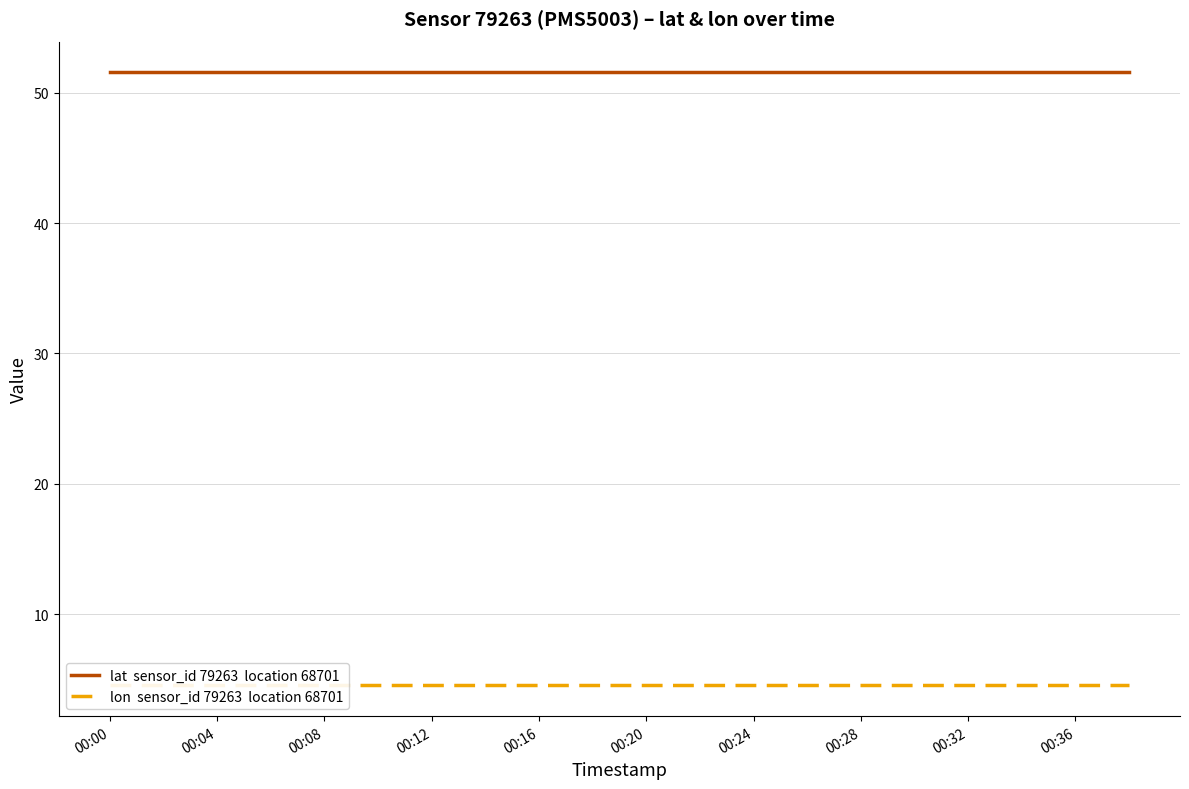

True or false: lon  sensor_id 79263  location 68701 and lat  sensor_id 79263  location 68701 cross at least once.

False